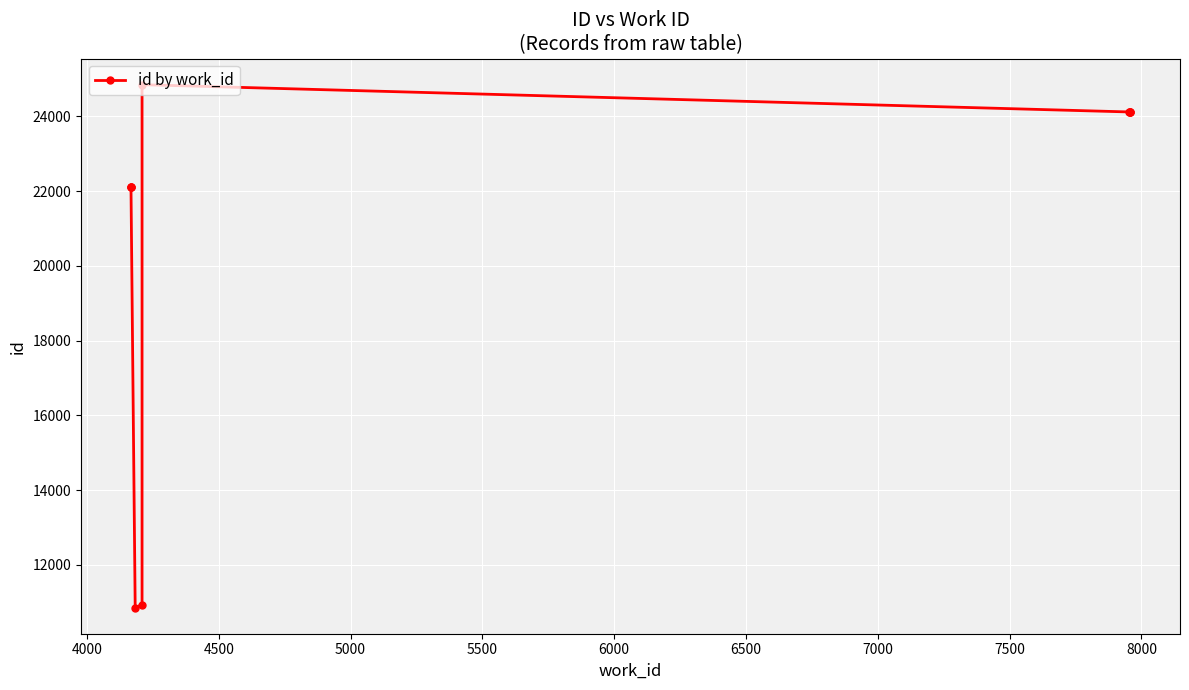

Count the number of categories in the chart.

10